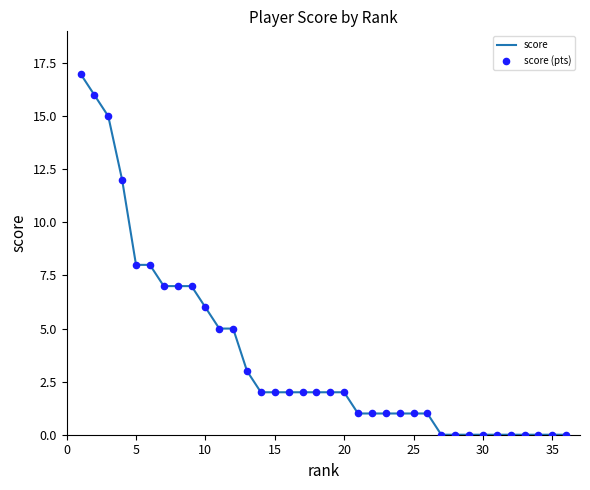

What is the difference between the maximum and minimum values?

17